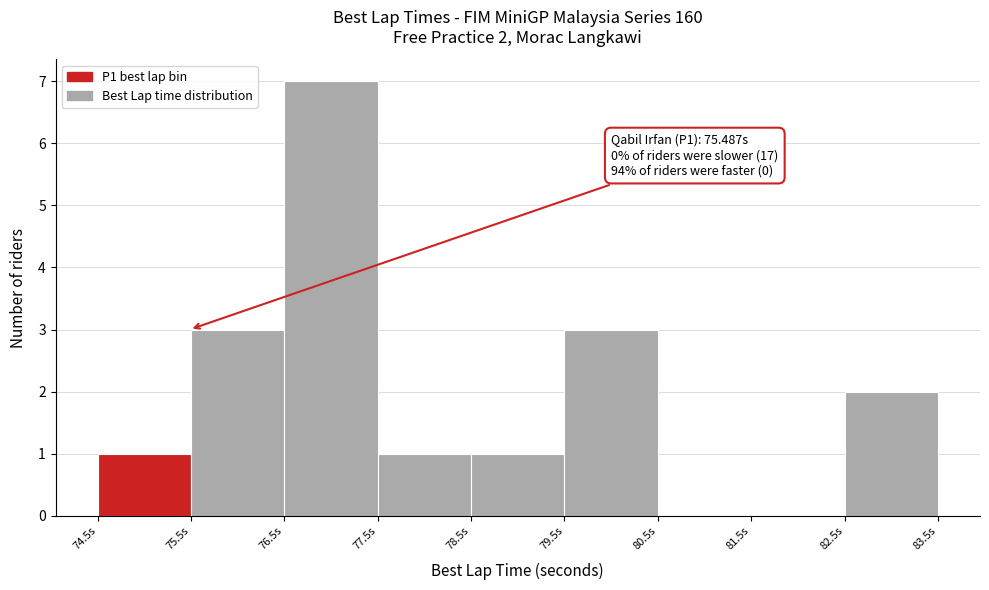

Which range on the x-axis has the tallest bar?

76.5 to 77.5